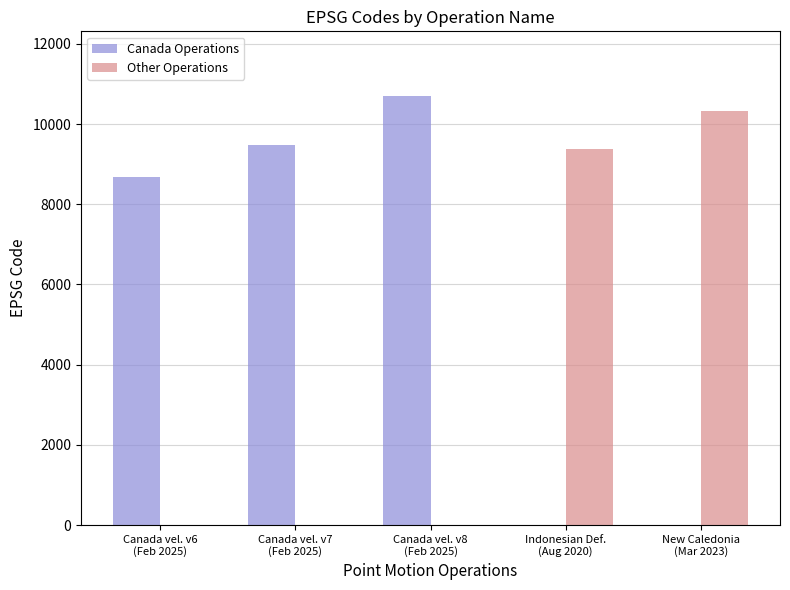

Count the number of categories in the chart.

5